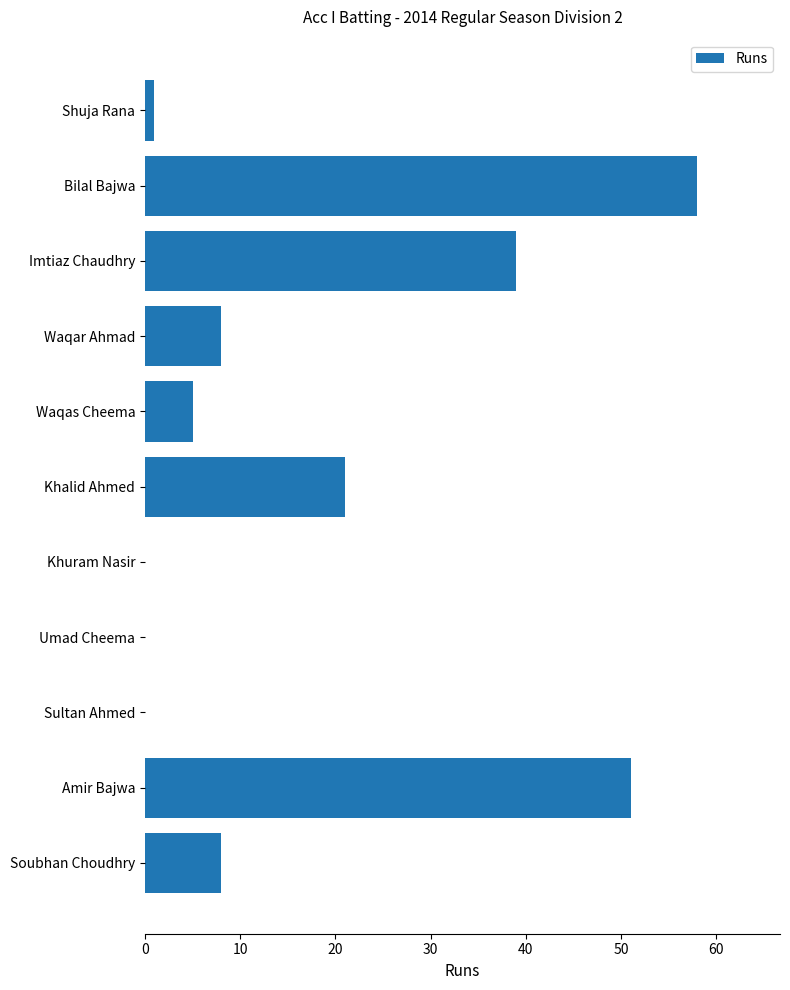

Which category has the highest value across all series?

Bilal Bajwa